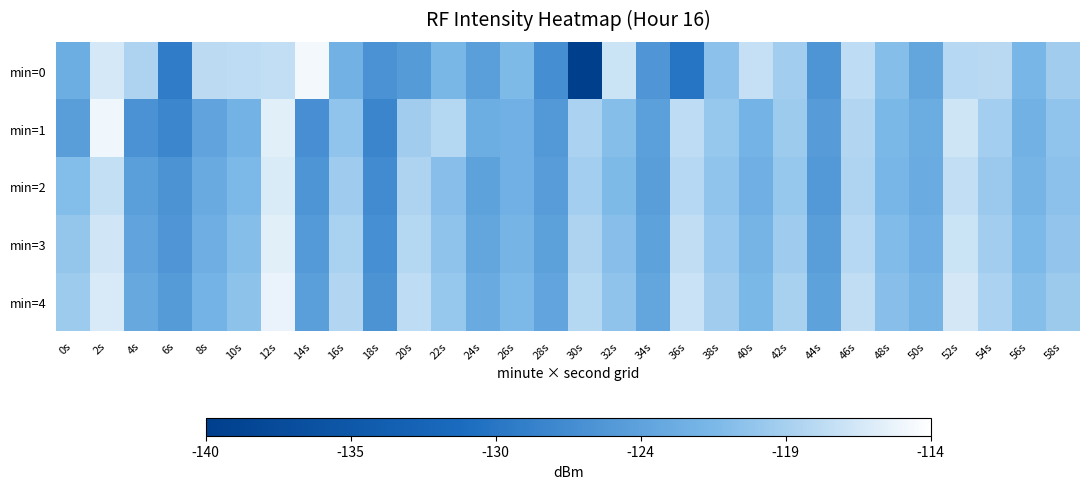

At which category is the sum across all series the highest?

12s